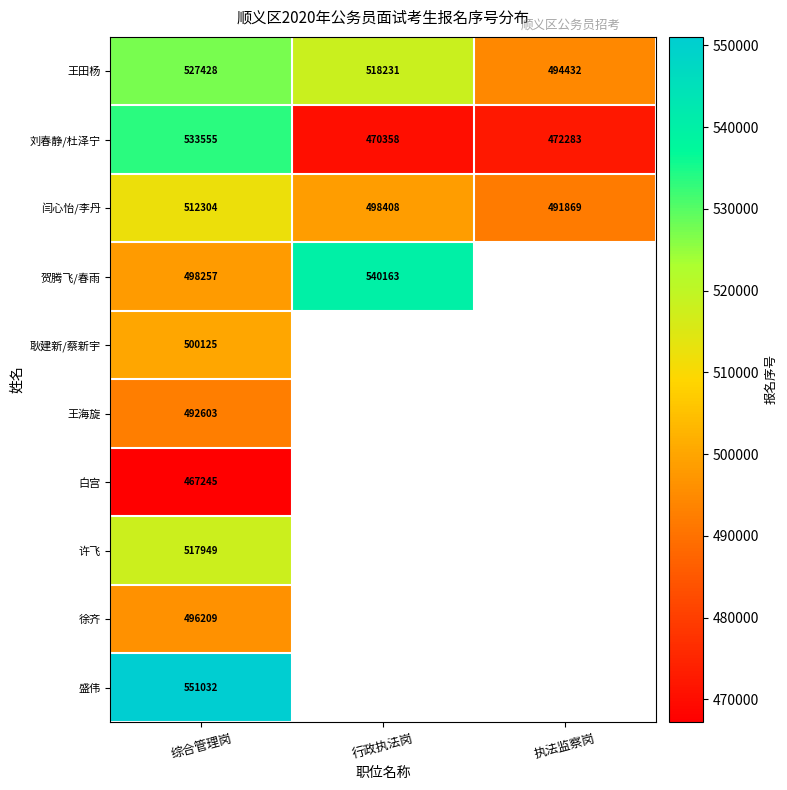

Count the number of data series in this chart.

10